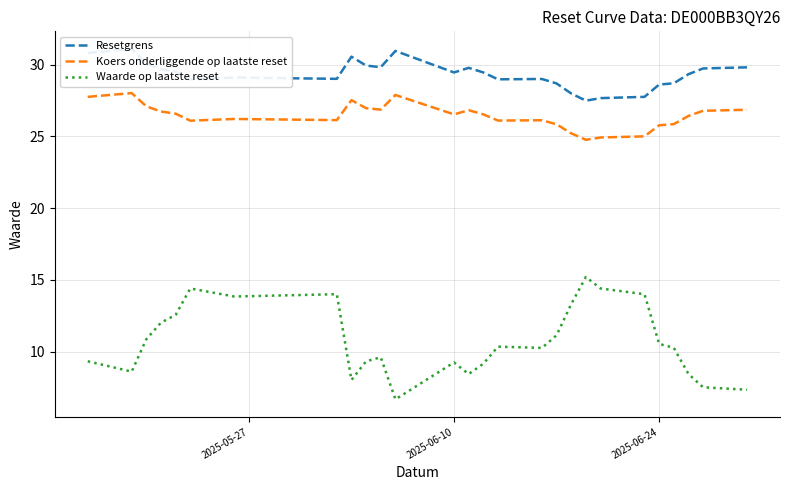

What is the minimum value for Koers onderliggende op laatste reset?

24.8